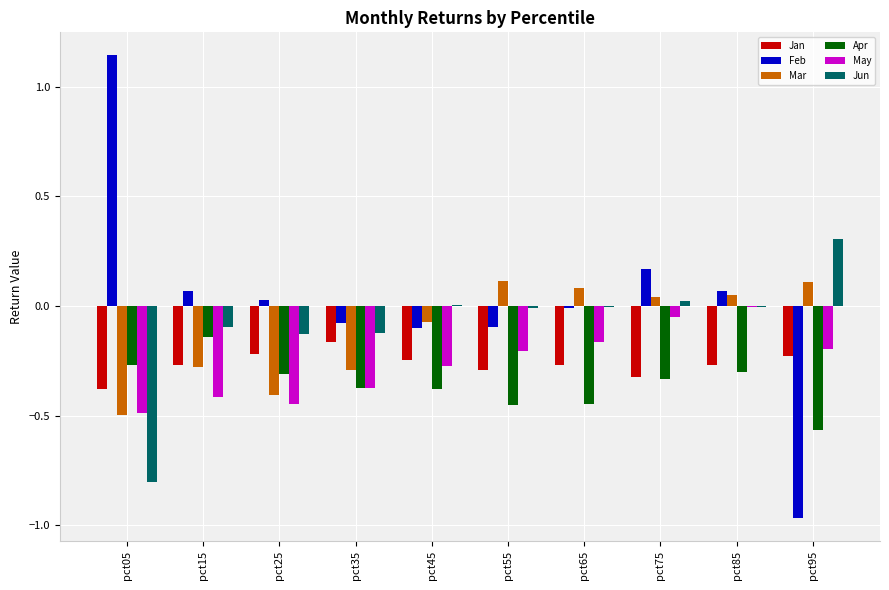

Between pct05 and pct15, which series saw the biggest shift?

Feb